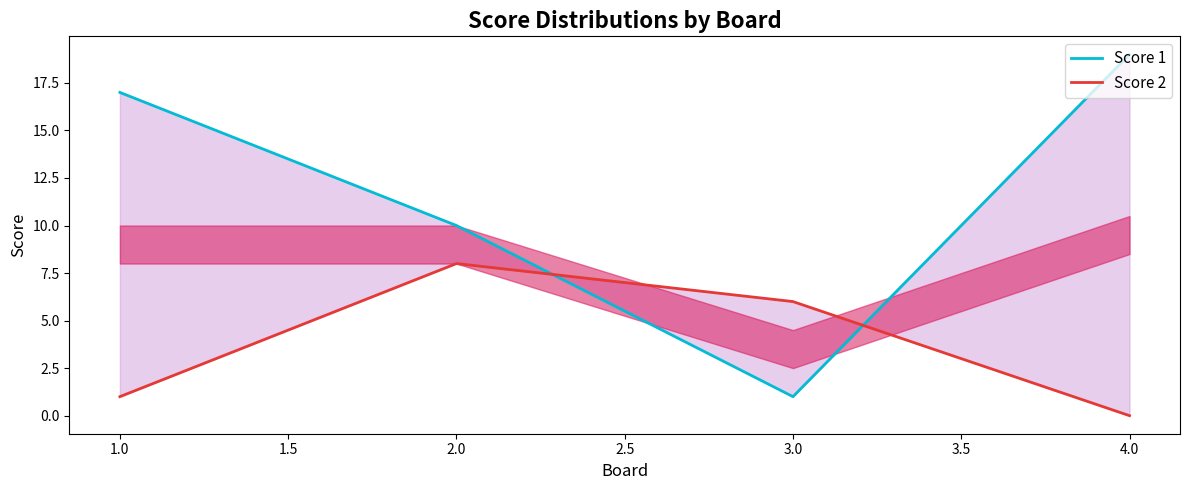

What is the difference between the maximum and minimum values in the Score 1 series?

18